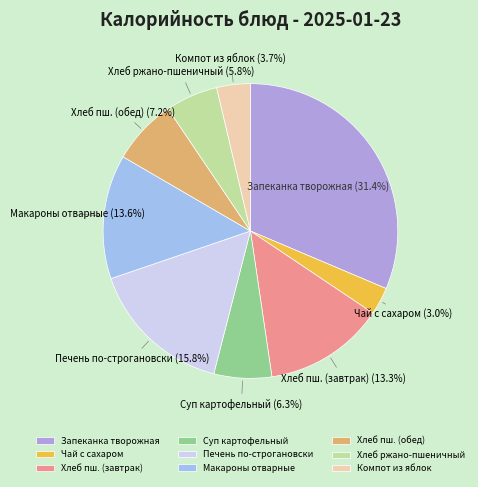

What is the largest slice in the pie chart?

Запеканка творожная